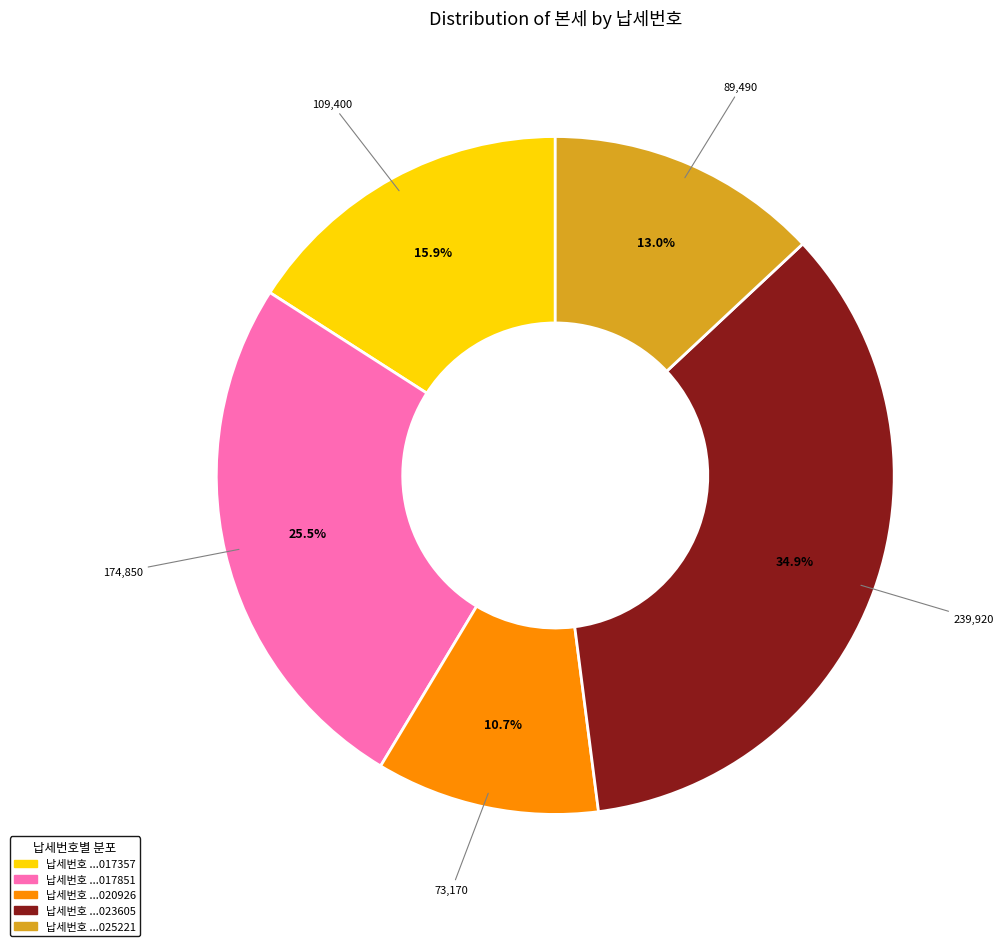

Is there any slice that represents more than half of the pie?

No